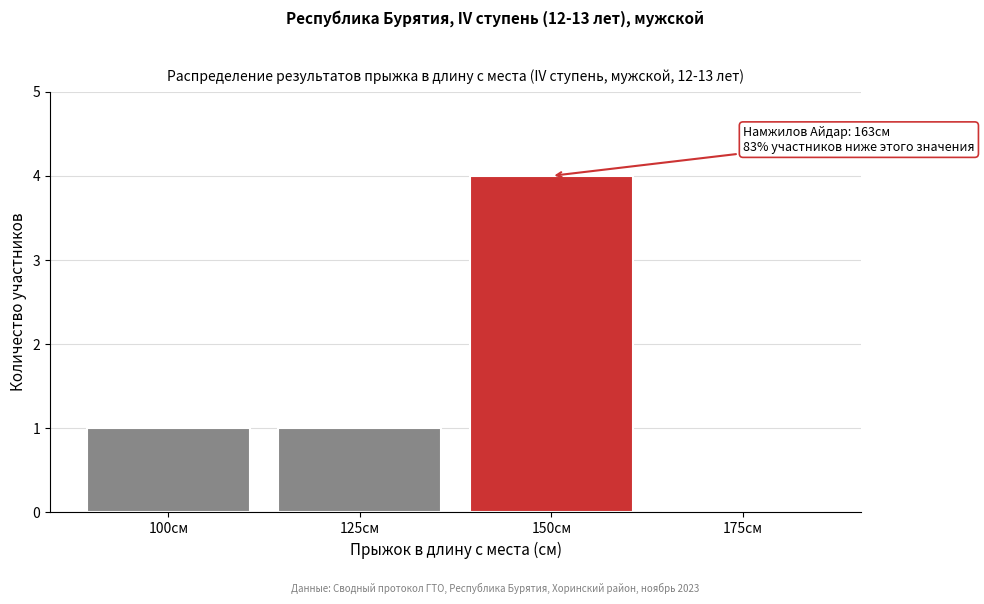

Reading left to right, extract all data points from this chart.

100см=1	125см=1	150см=4	175см=0